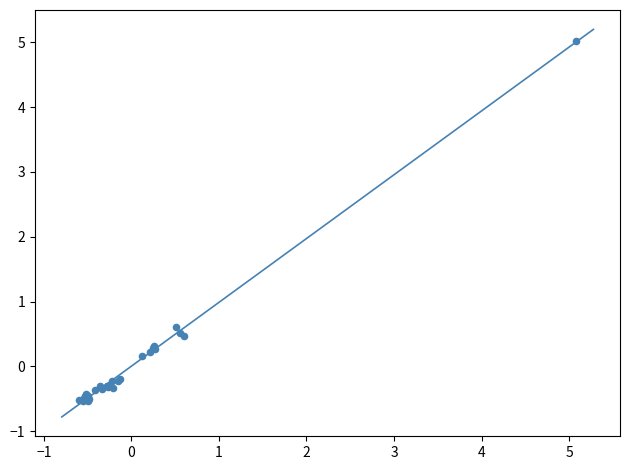

What Y value in the scatter plot is closest to 2?

0.6